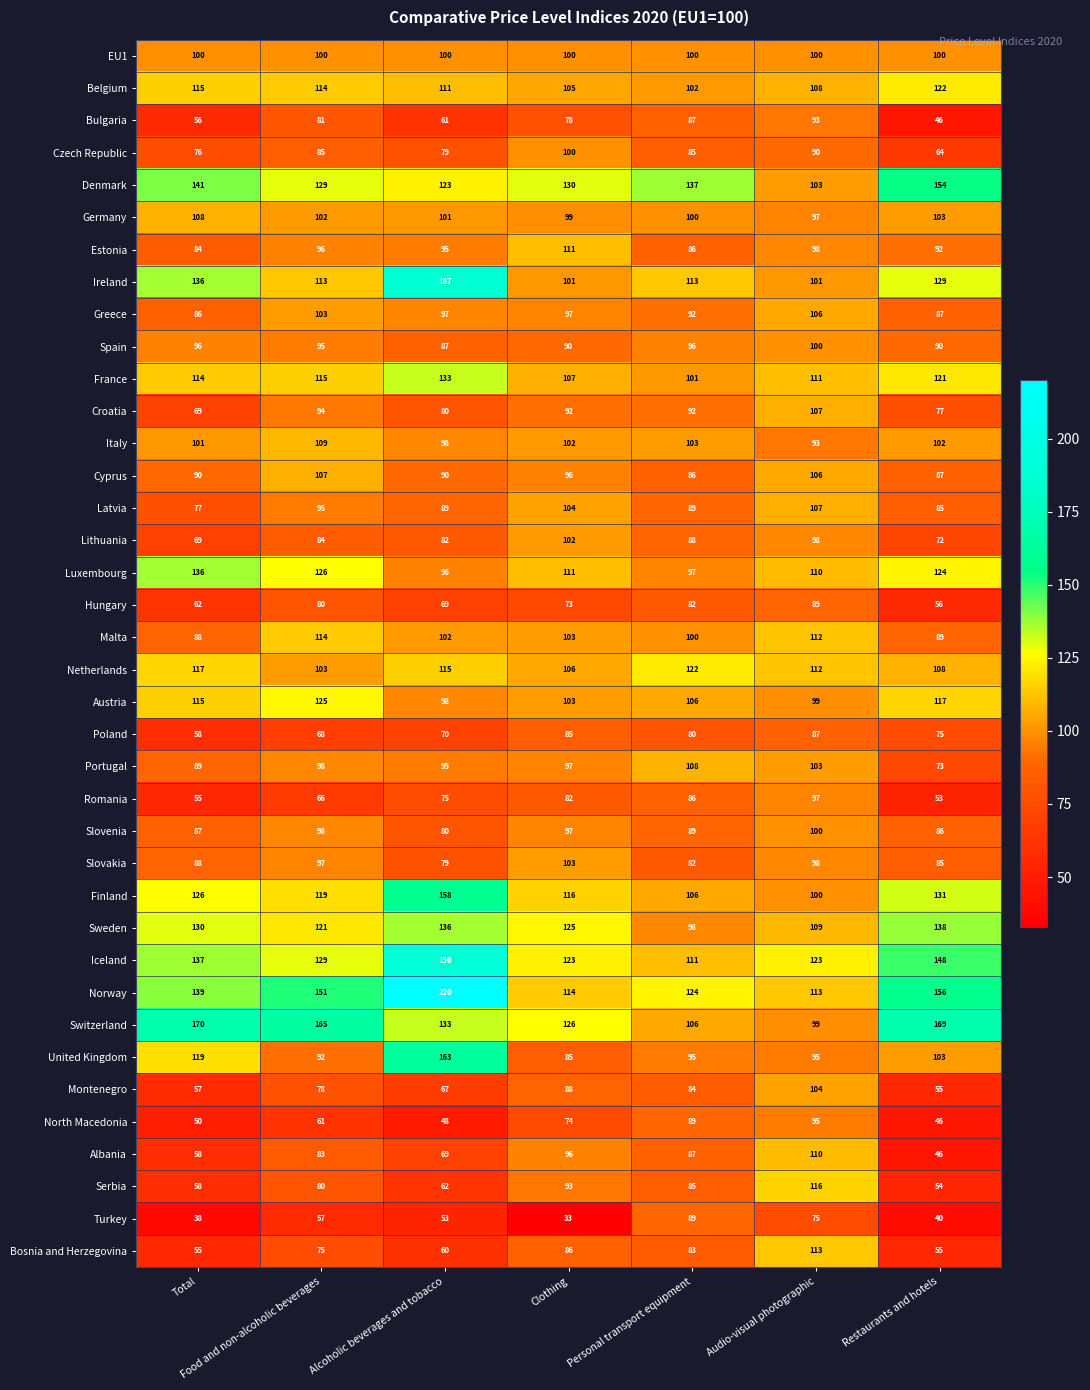

What is the smallest value displayed?

33